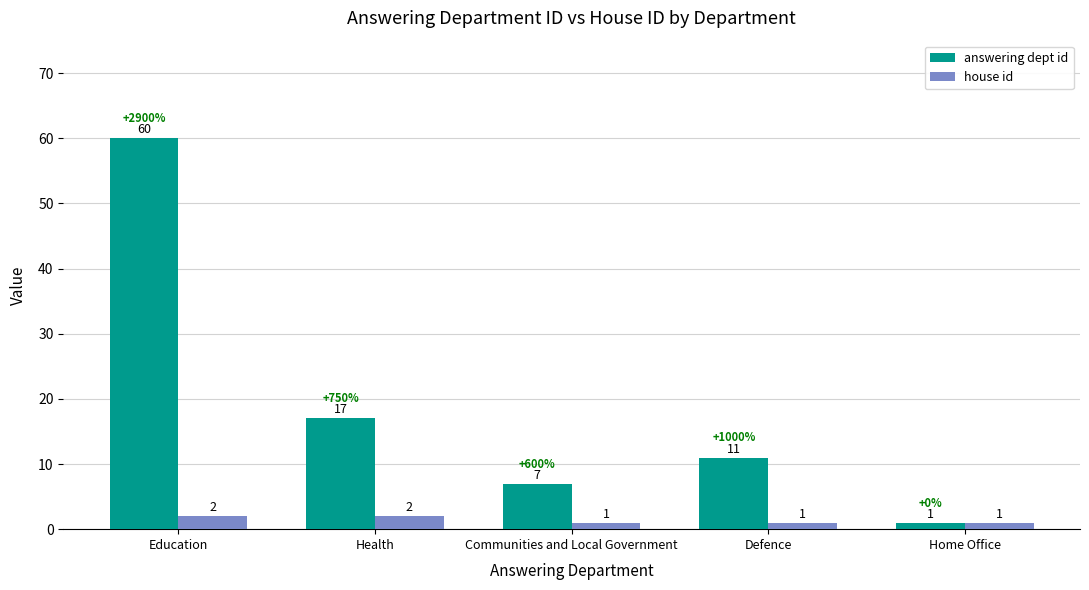

How many groups of bars are there?

5